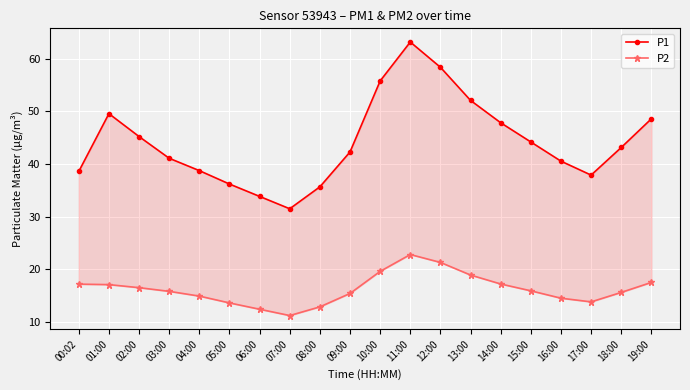

In P1, how many points are higher than both neighbors (excluding endpoints)?

2